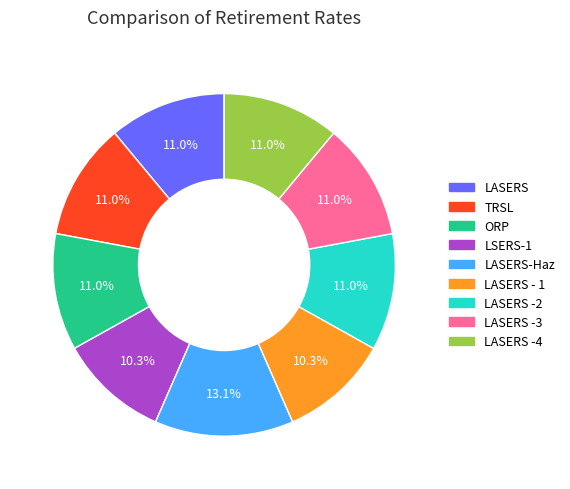

Does any single category account for the majority?

No